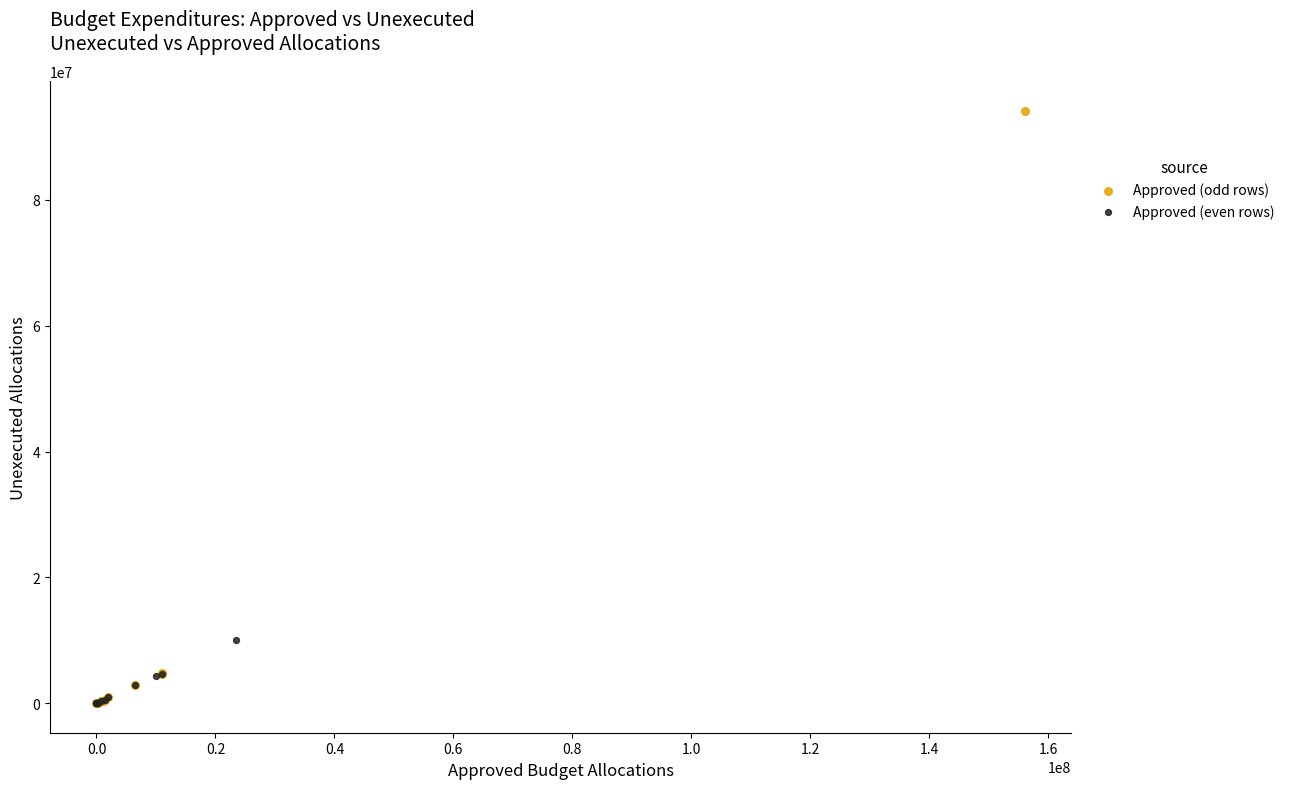

Which series has the widest spread of Y values?

Approved (odd rows)